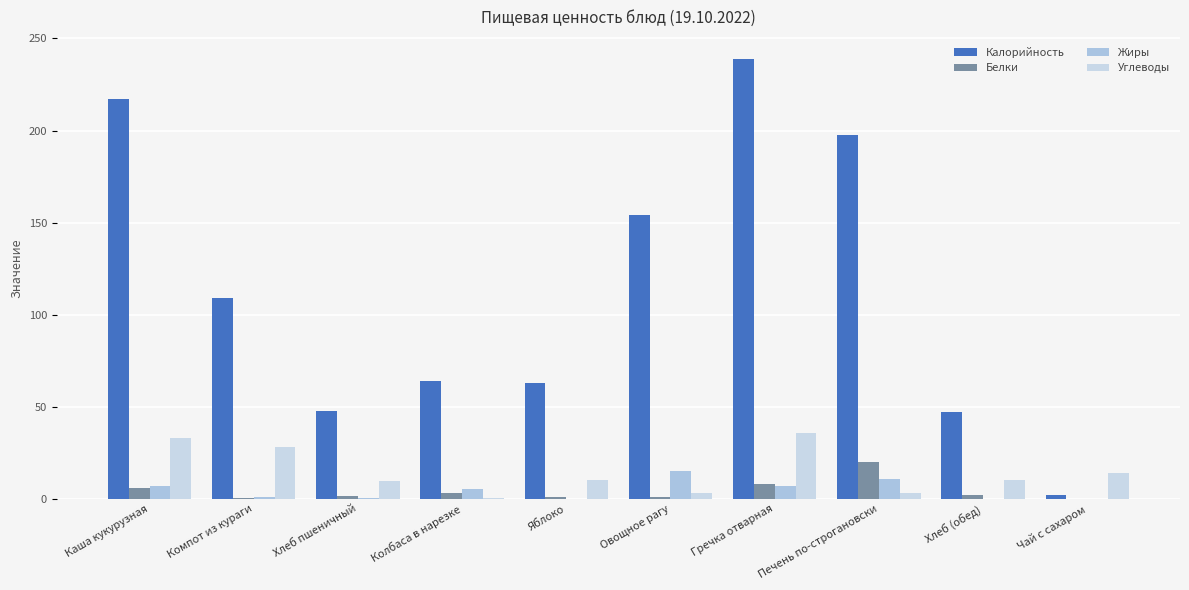

How many distinct data groups are displayed?

4